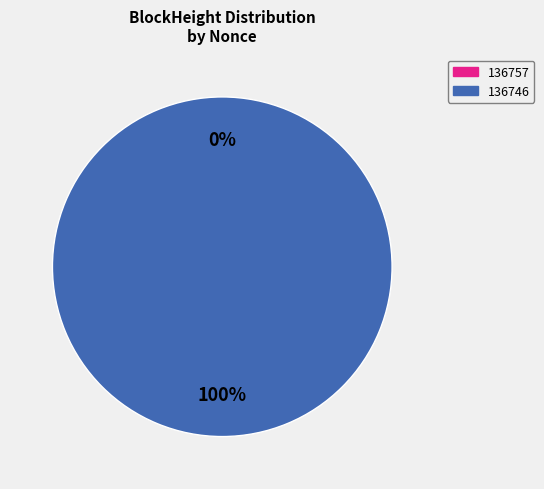

What percentage do 136757 and 136746 together represent?

100.0%